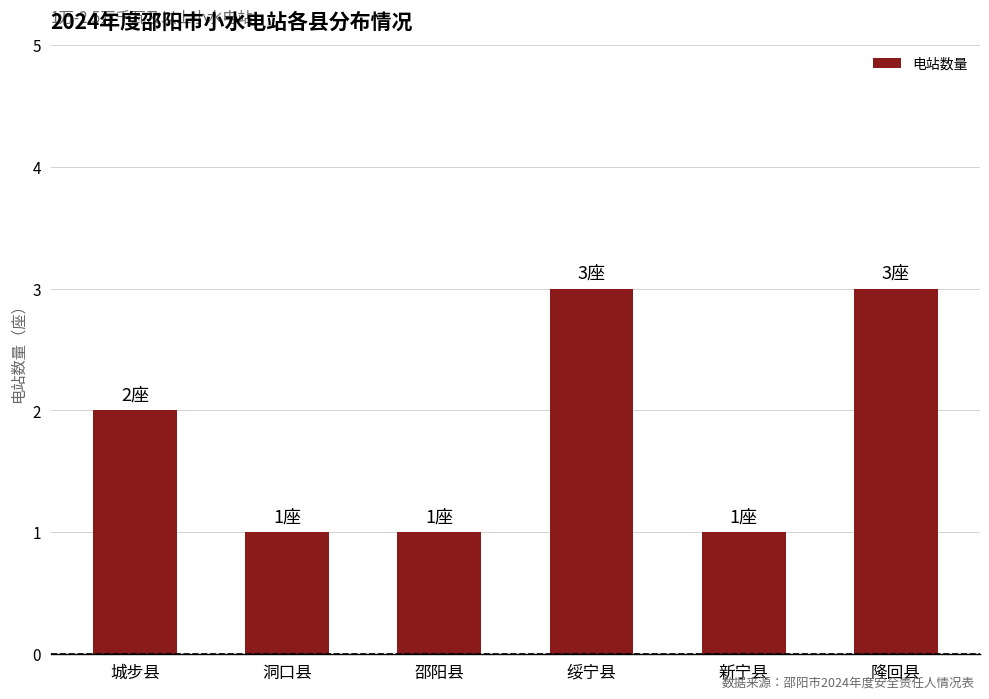

True or false: the data shows 3 at 隆回县.

True